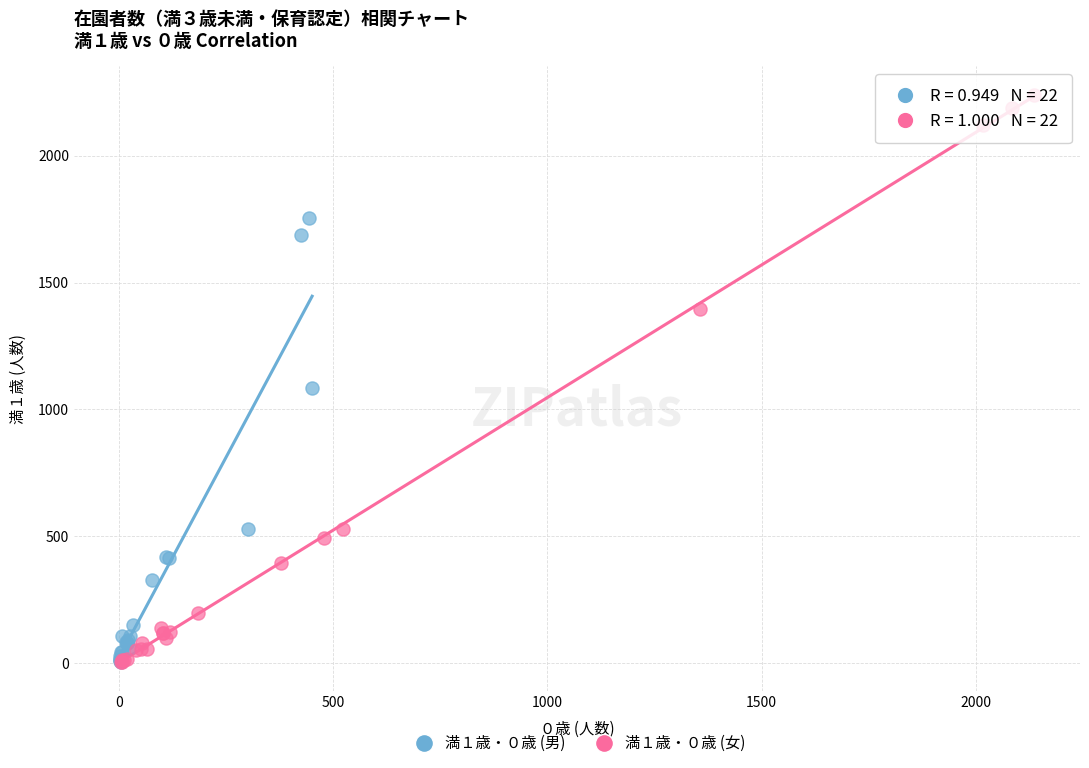

Which series reaches the maximum Y coordinate?

満１歳・０歳 (女)